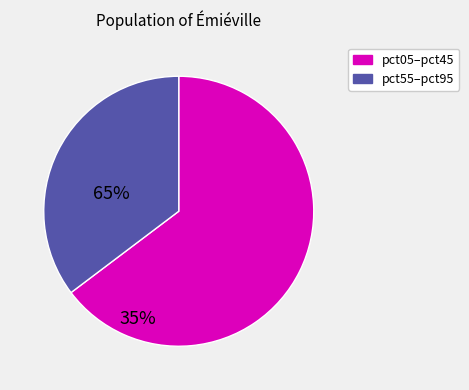

How many segments does this pie chart have?

2